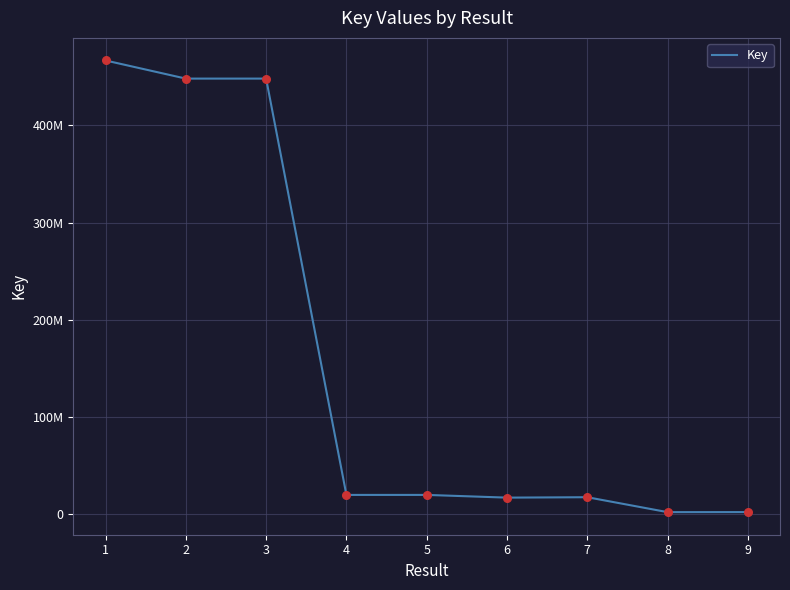

What is the change in value from 3 to 7?

-431028640